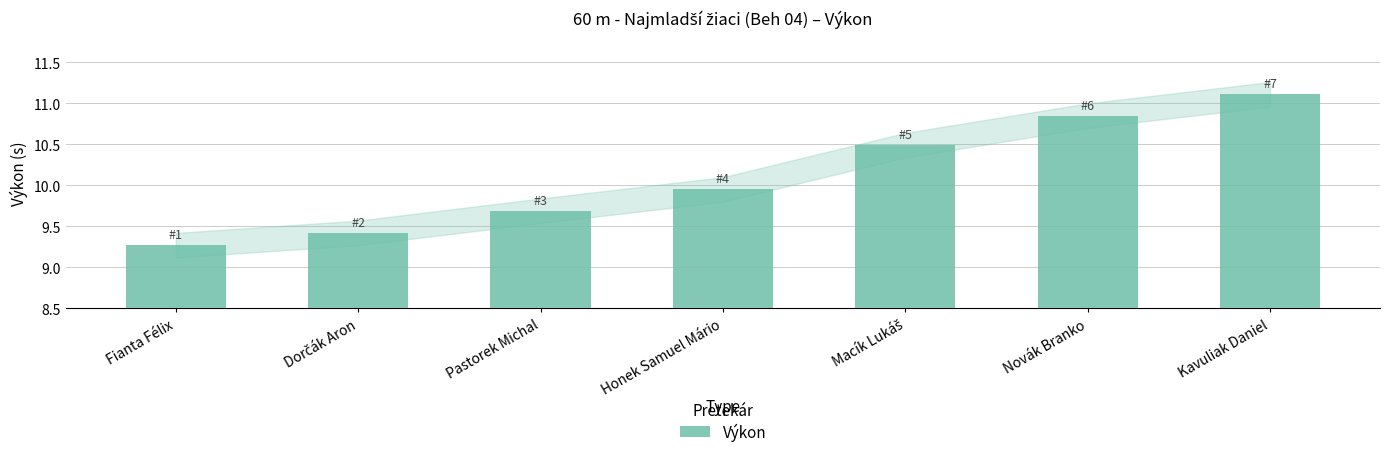

What is the difference between the maximum and minimum values?

1.8